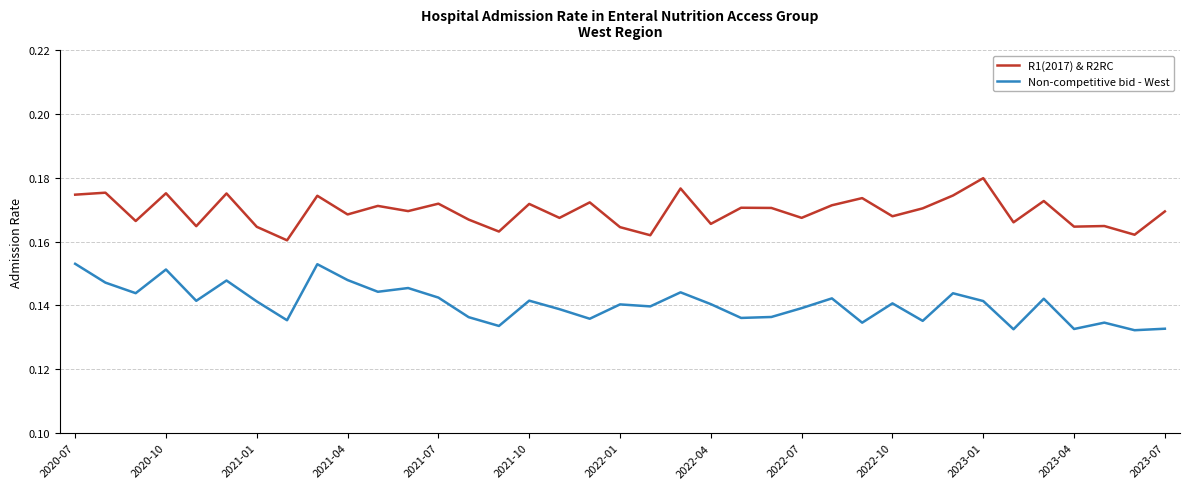

List the series in order of their peak value, highest first.

R1(2017) & R2RC, Non-competitive bid - West